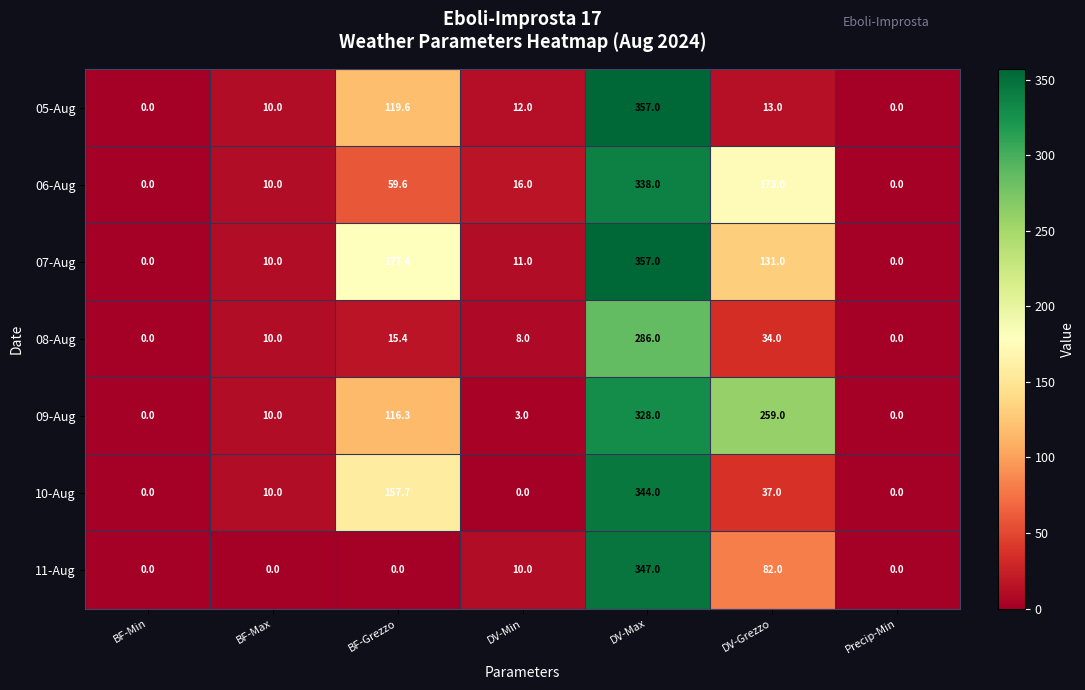

Which series changed the most between BF-Max and BF-Grezzo?

07-Aug